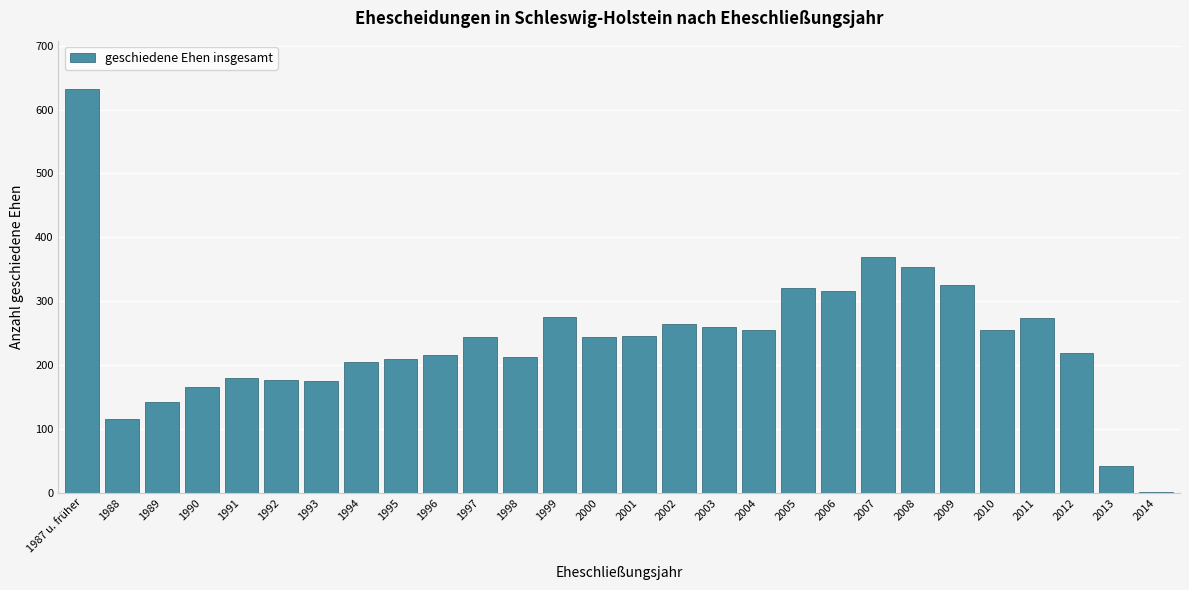

What is the approximate value at 2007, to the nearest 50?

350